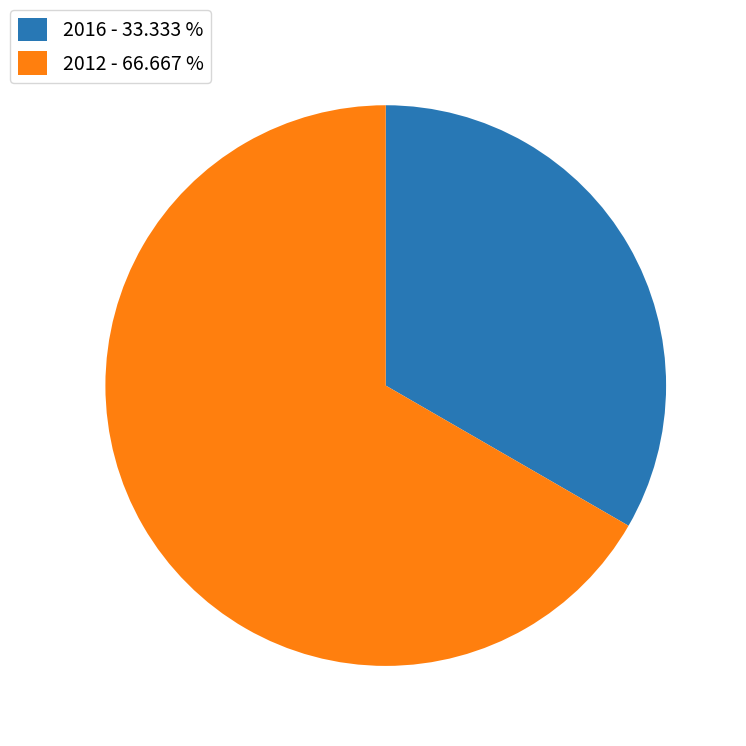

Does 2016 - 33.333 % account for over 50% of the chart?

No